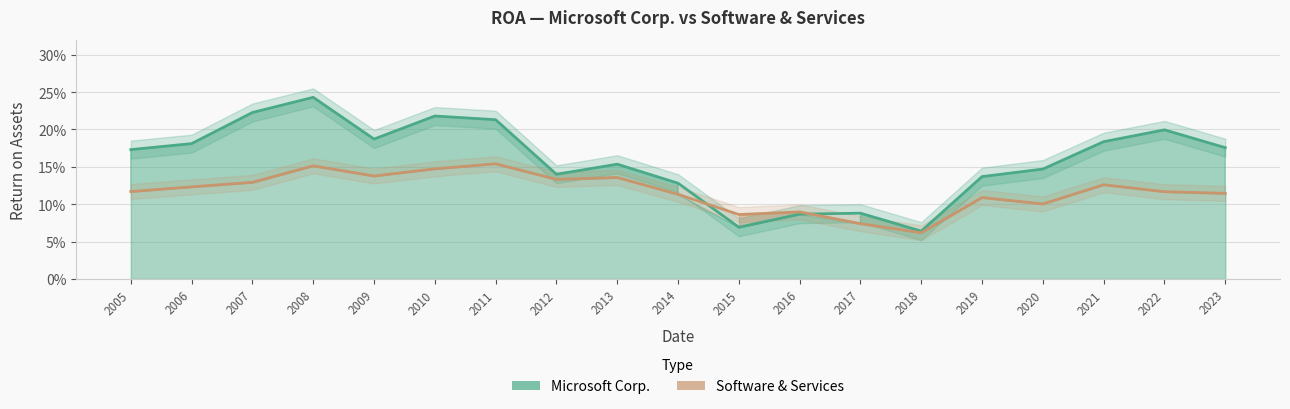

Which series ends up on top after the final intersection of Software & Services and Microsoft Corp.?

Microsoft Corp.